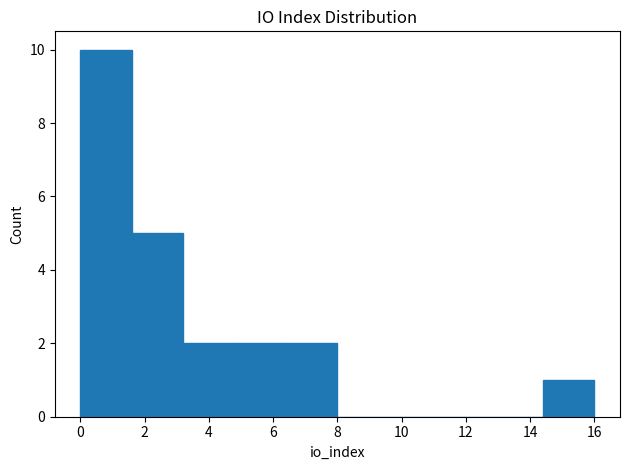

What is the height of the bar covering 14.4 to 16.0 on the x-axis? The values are not printed on the chart, so give them approximately, as read against the axis.

1